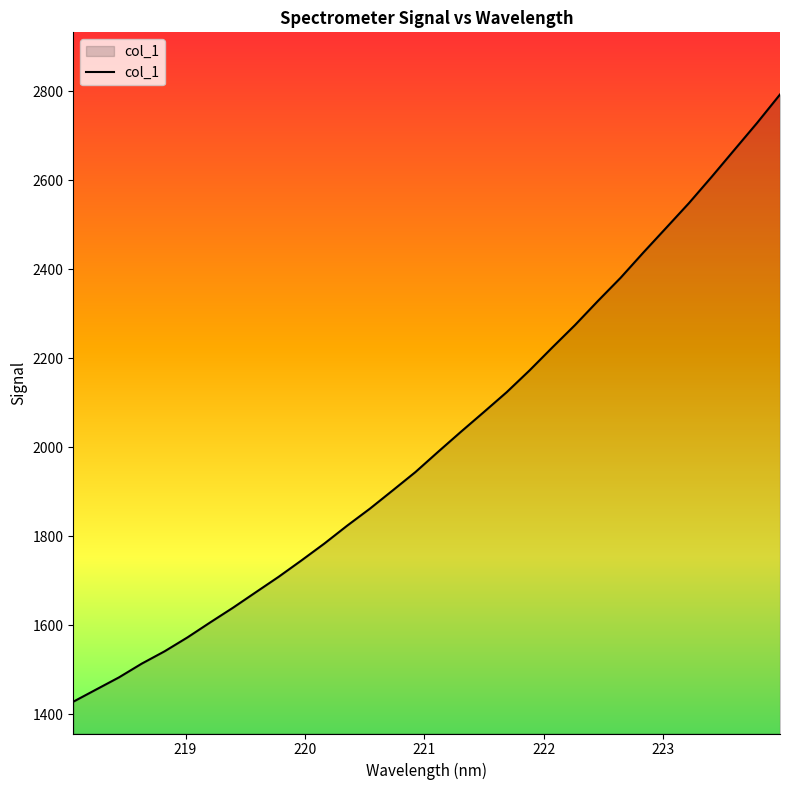

What is the difference between the maximum and minimum values?

1364.4